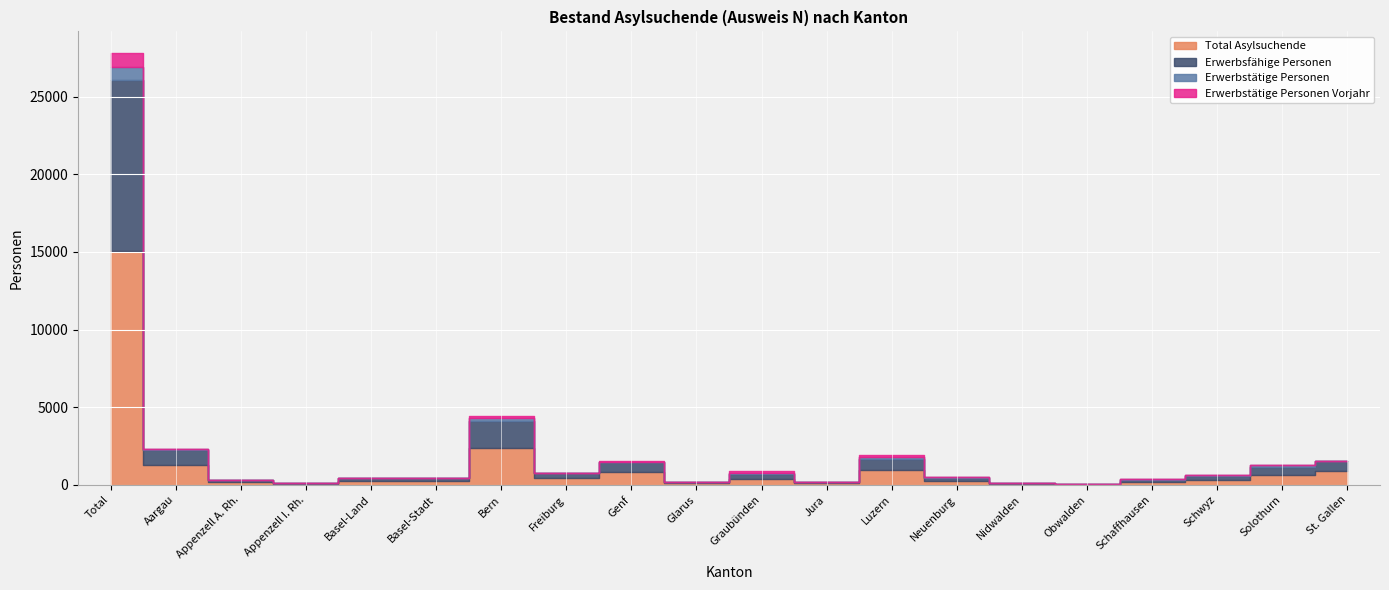

What is the highest value of the Total Asylsuchende series?

15052